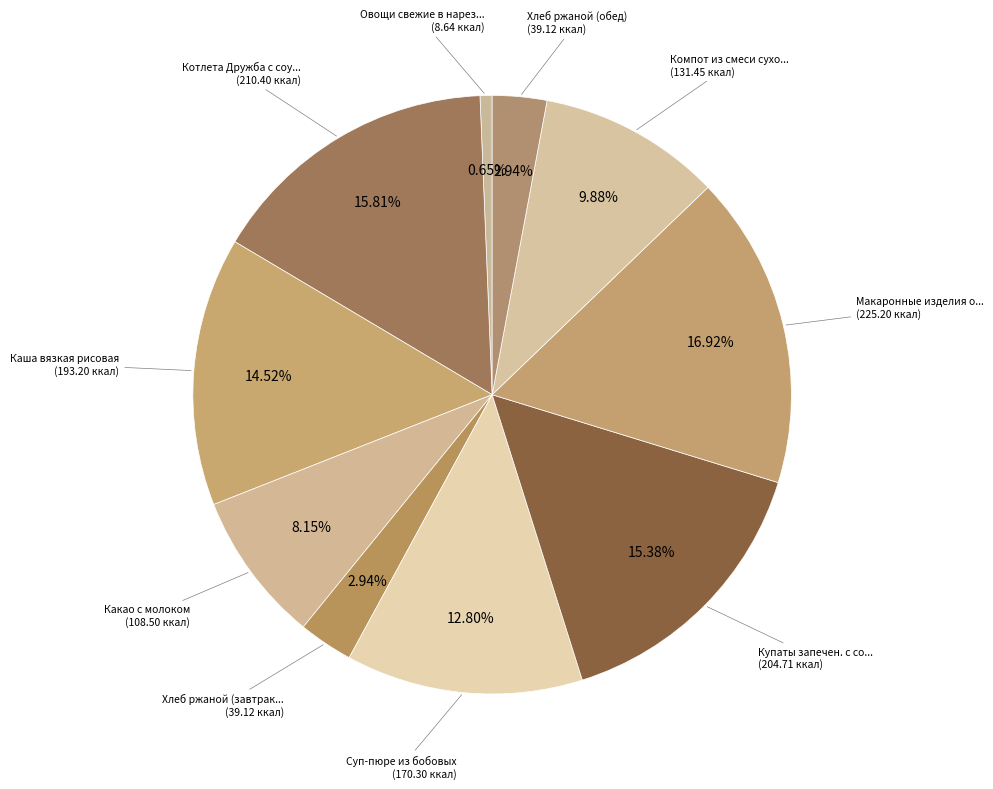

Does any single category account for the majority?

No